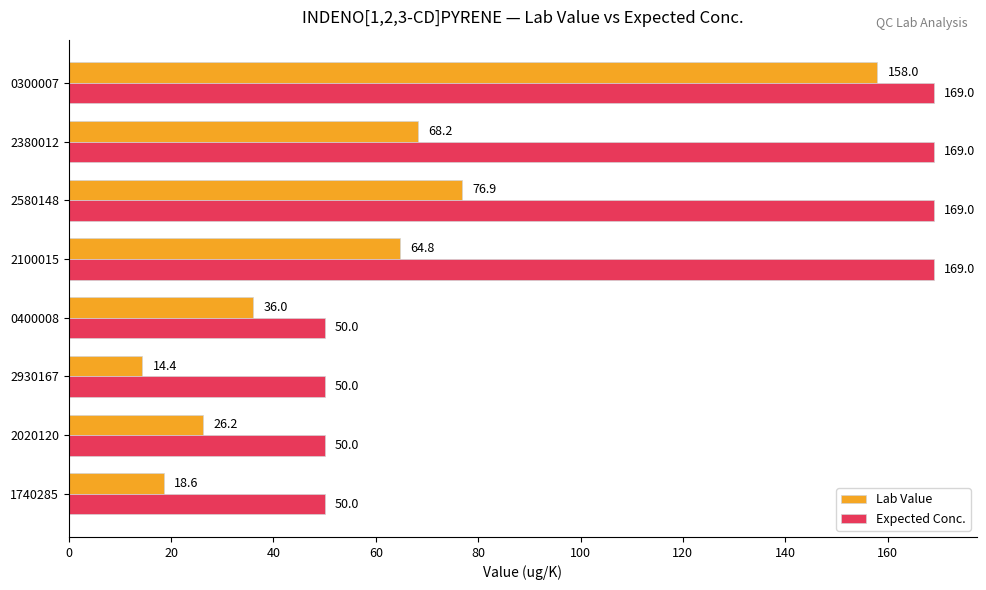

At how many categories does at least one series exceed 34?

8